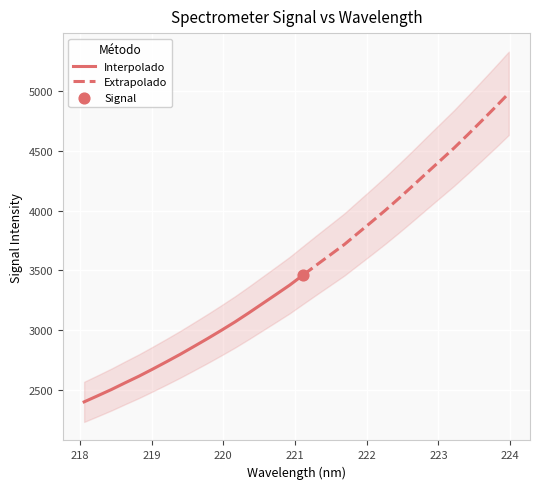

Approximately how many times larger is the value at 219.2067 compared to 221.6902?

0.7